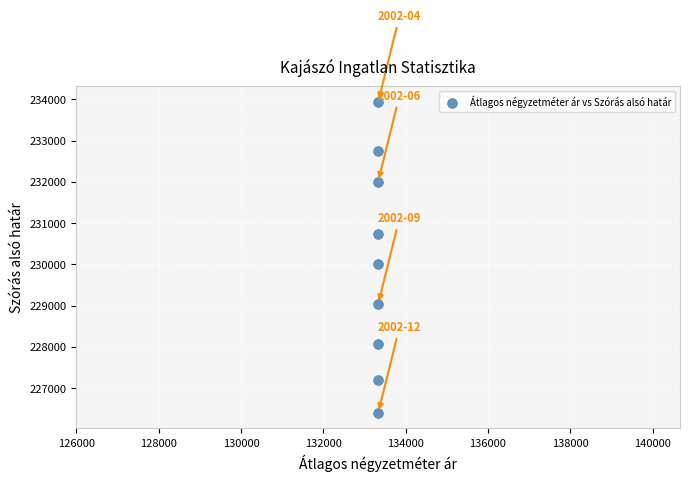

What Y value in the scatter plot is closest to 230170?

230019